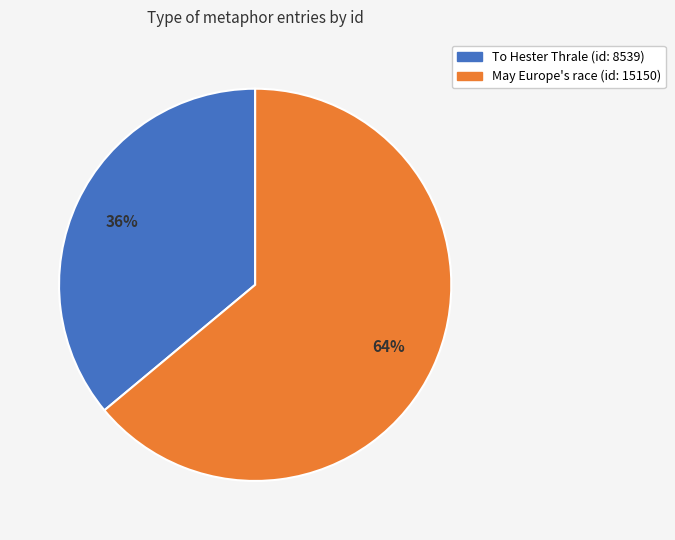

To the nearest percent, what portion does May Europe's race (id: 15150) represent?

64%